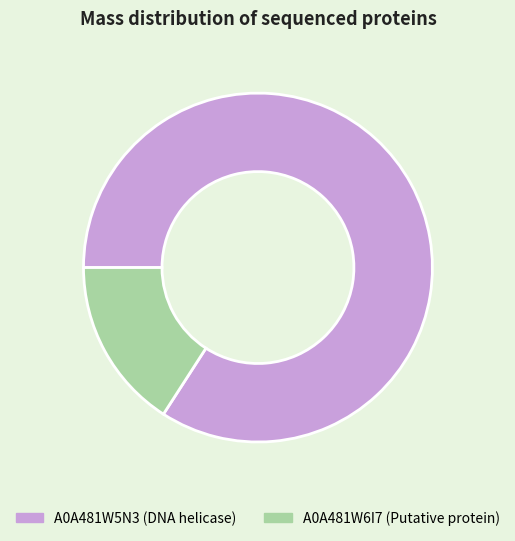

Count the number of slices in the pie.

2